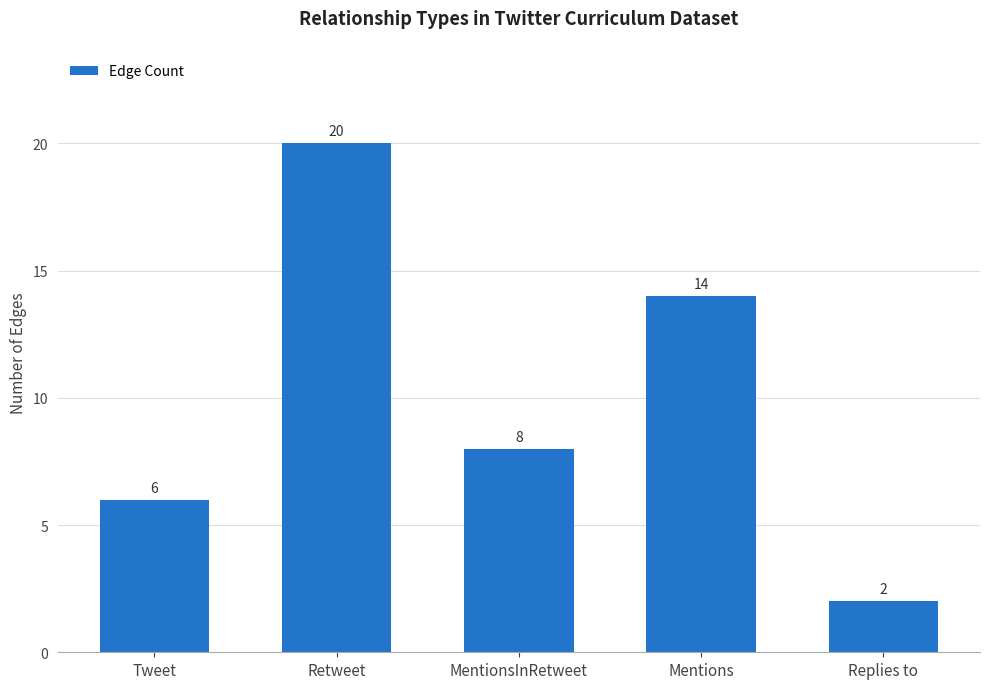

Where does the data first go above 8?

Retweet